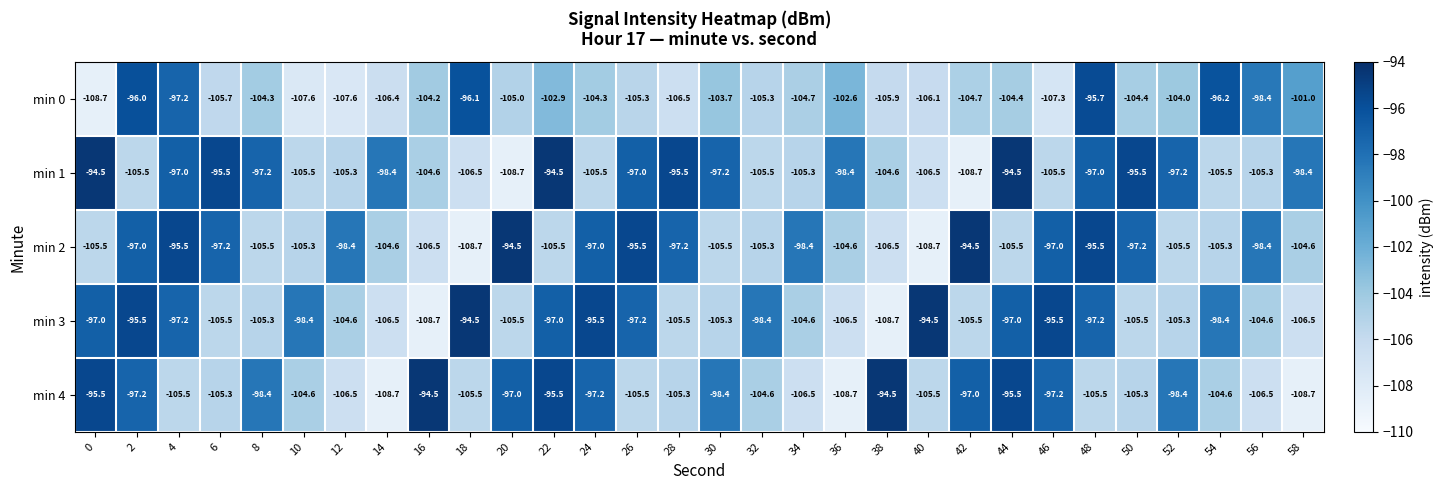

What is the approximate value of min 0 at 30?

-103.7